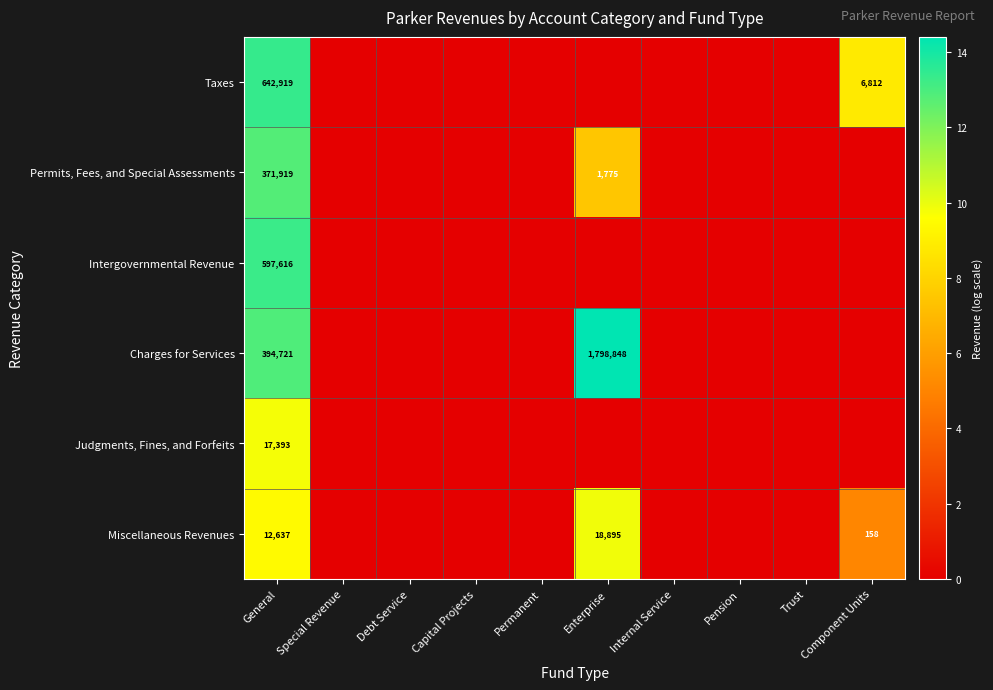

What is the difference between the highest and lowest values at General?

630282